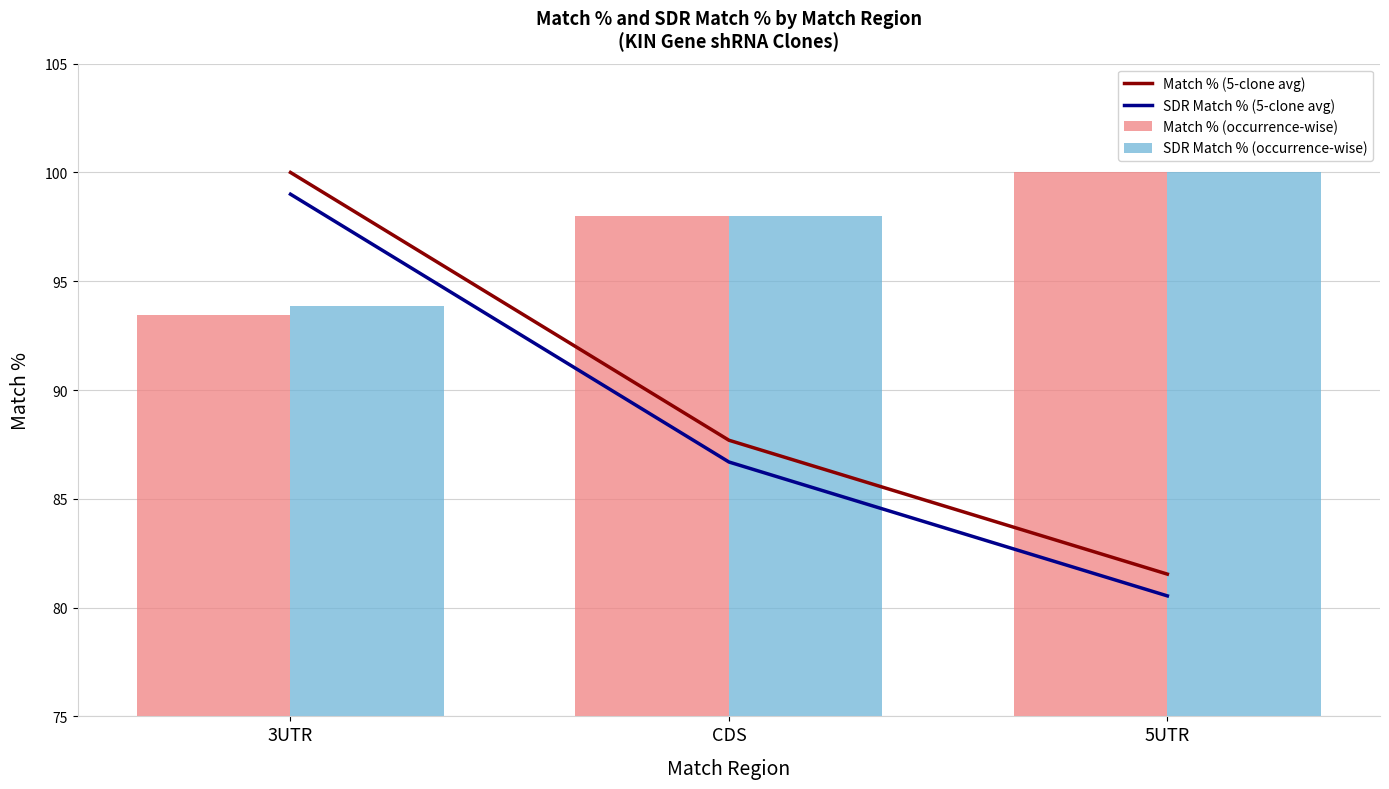

What is the greatest value displayed?

100.0